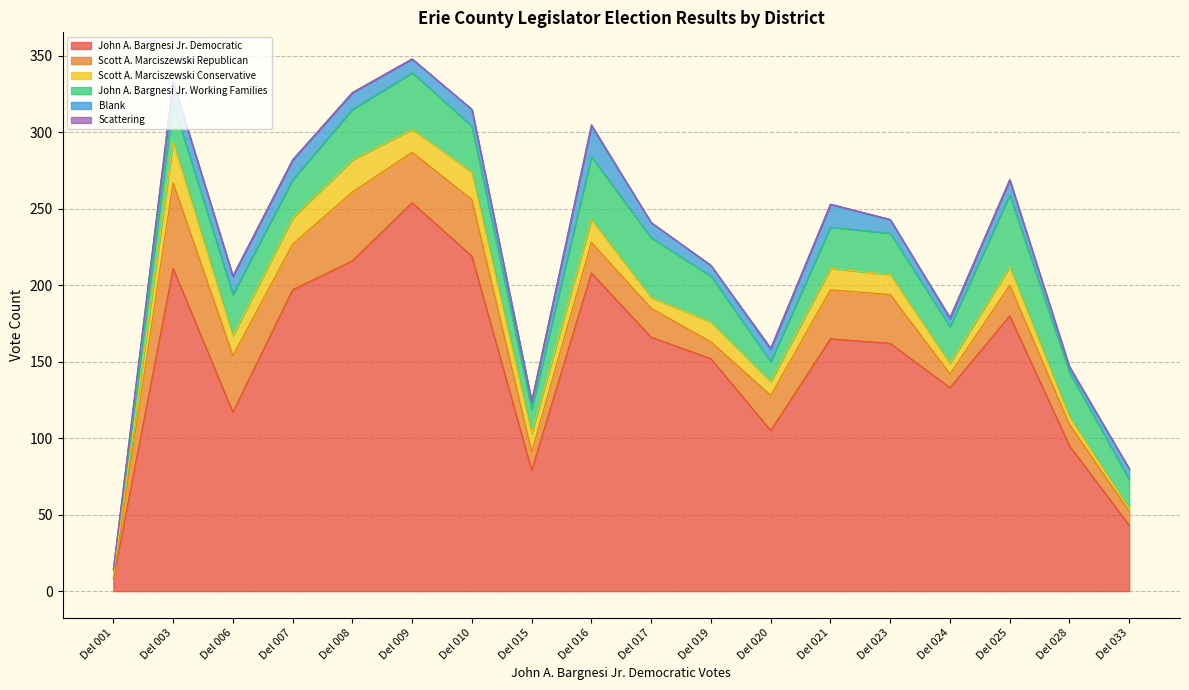

List the series in order of their peak value, highest first.

John A. Bargnesi Jr. Democratic, Scott A. Marciszewski Republican, John A. Bargnesi Jr. Working Families, Scott A. Marciszewski Conservative, Blank, Scattering